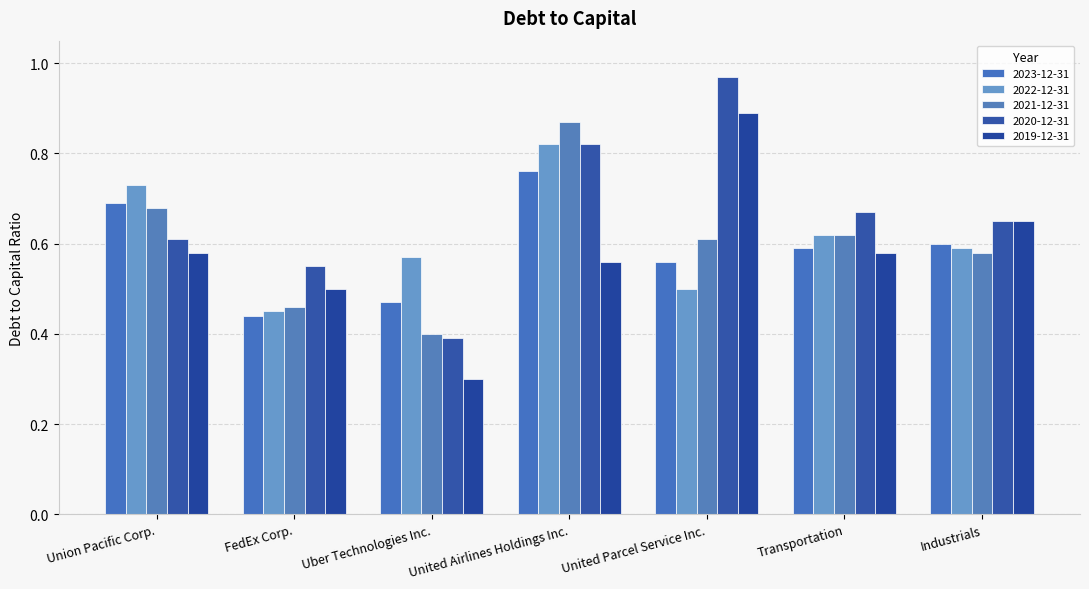

The value of 2022-12-31 at United Parcel Service Inc. is 0.8. True or false?

False